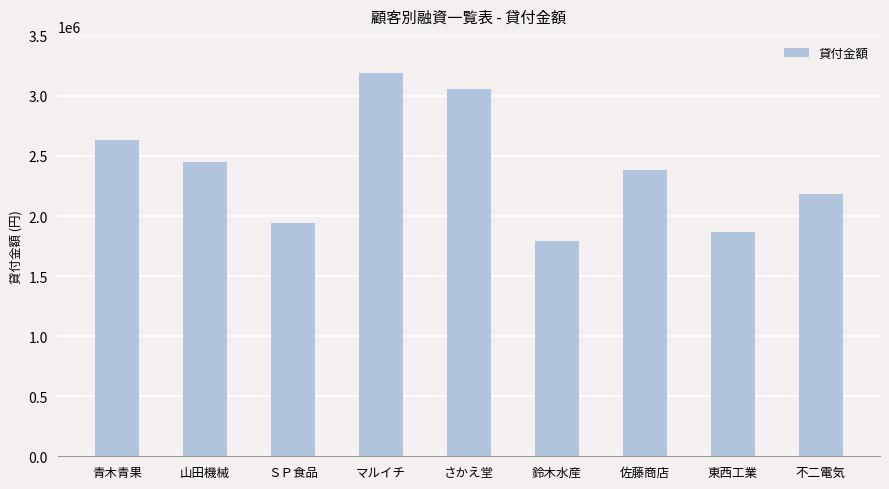

Read the value at 佐藤商店.

2380000